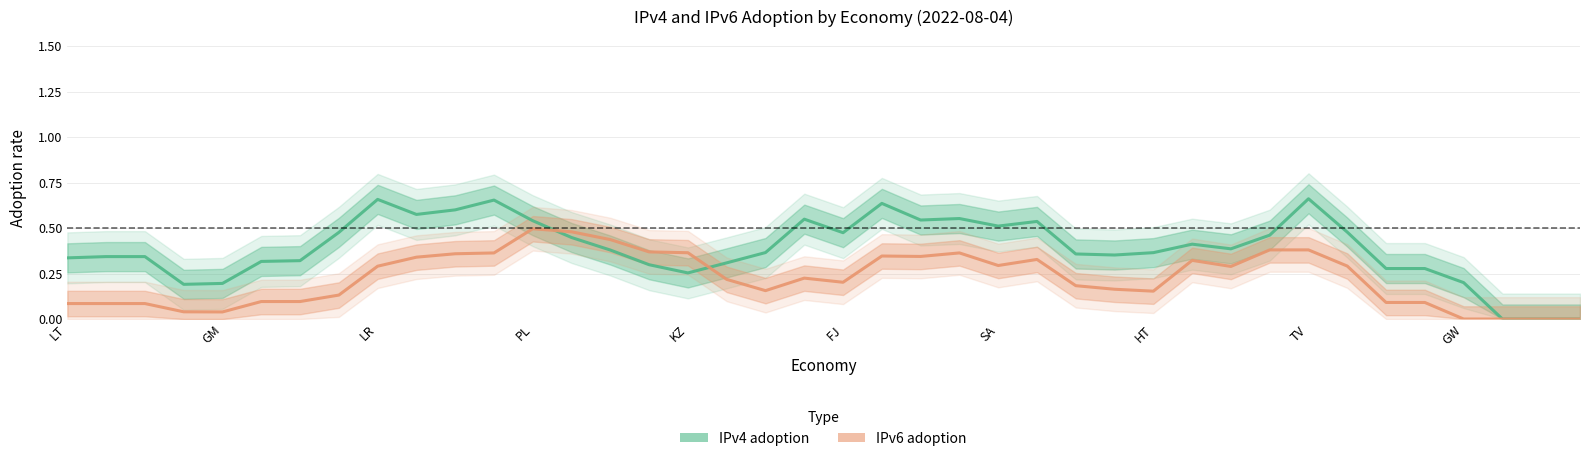

How many times do IPv6 adoption and IPv4 adoption cross each other?

2